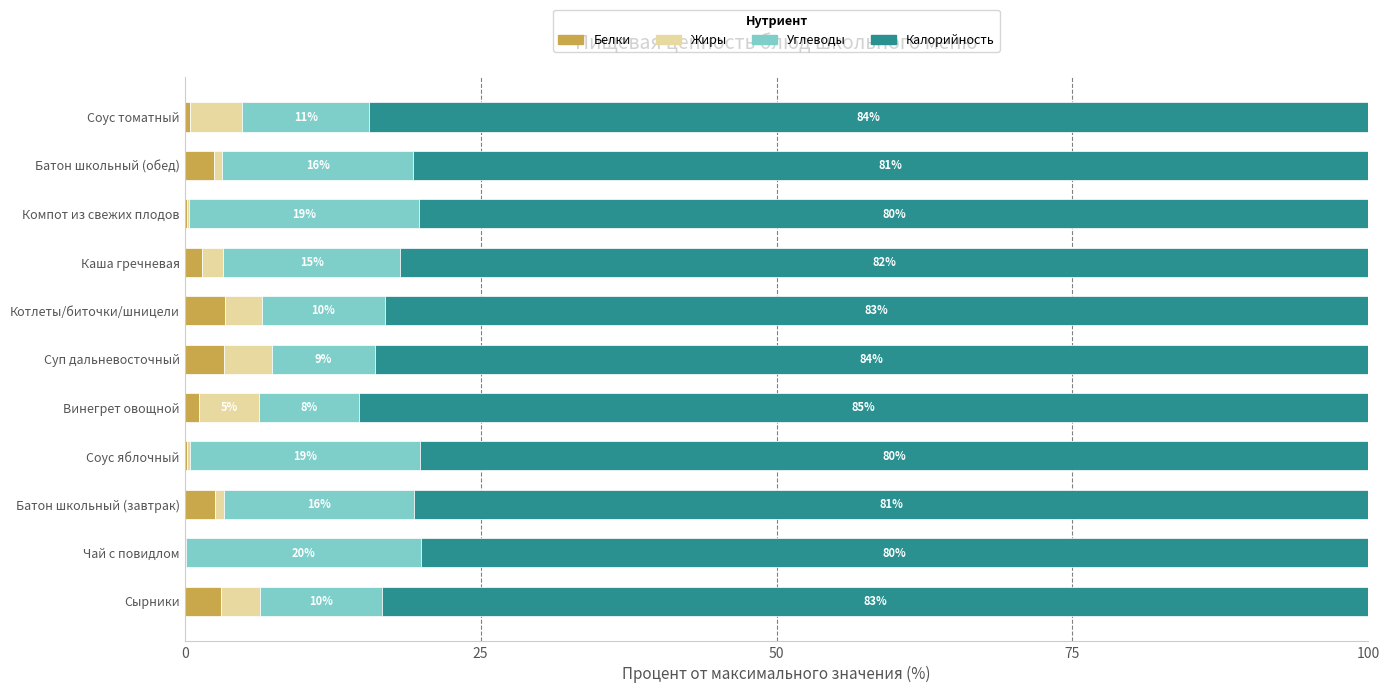

What is the total value across all series at Каша гречневая?

100.0